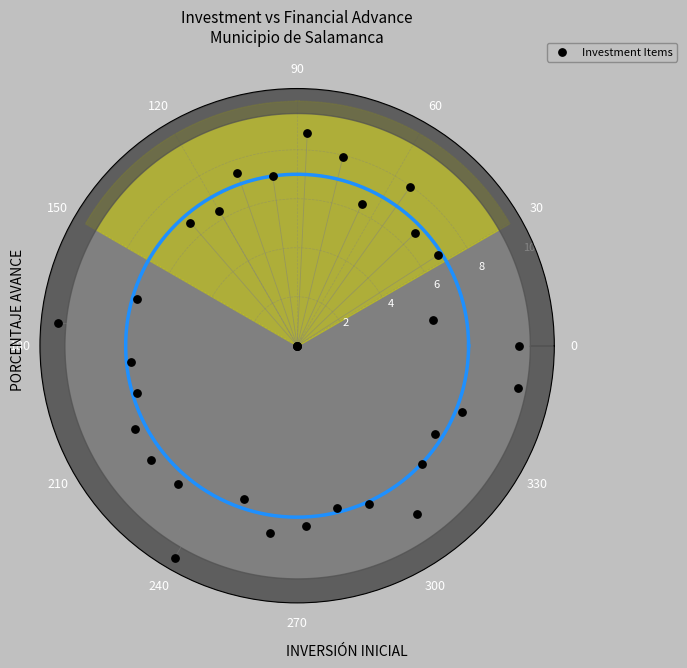

What is the range of X values (max minus min)?

6.1